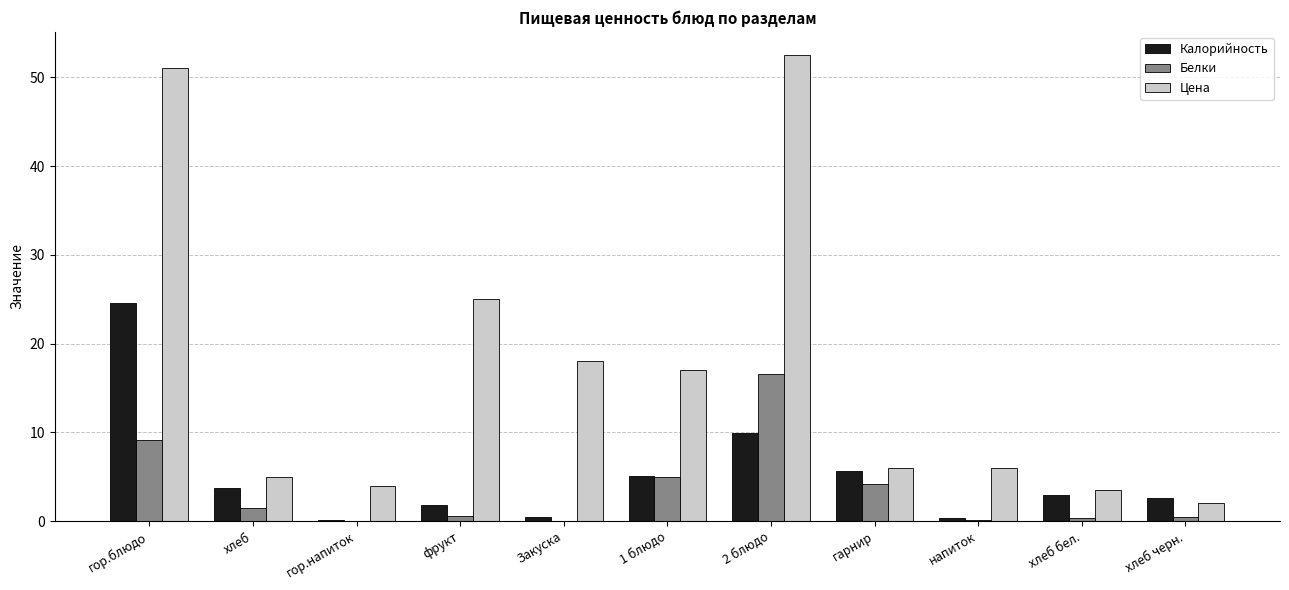

What is the sum of all Белки values?

38.1